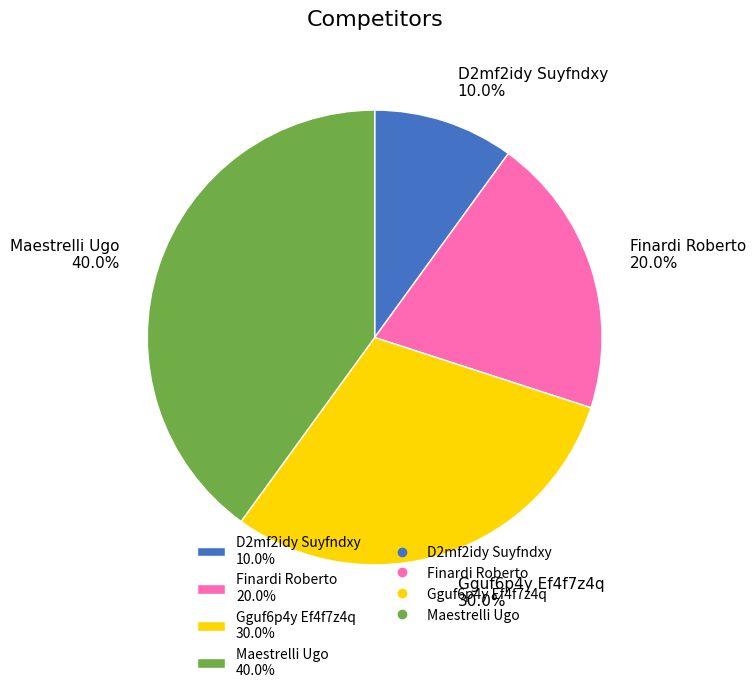

Which has a higher value, D2mf2idy Suyfndxy or Maestrelli Ugo?

Maestrelli Ugo